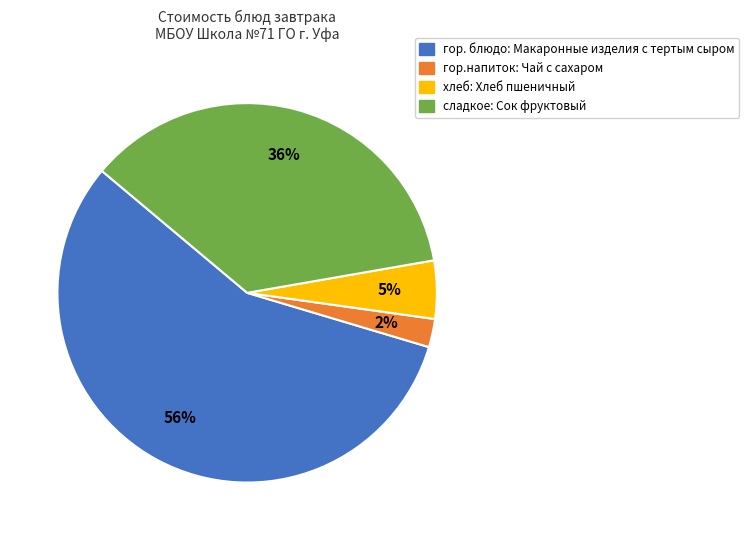

How many segments does this pie chart have?

4